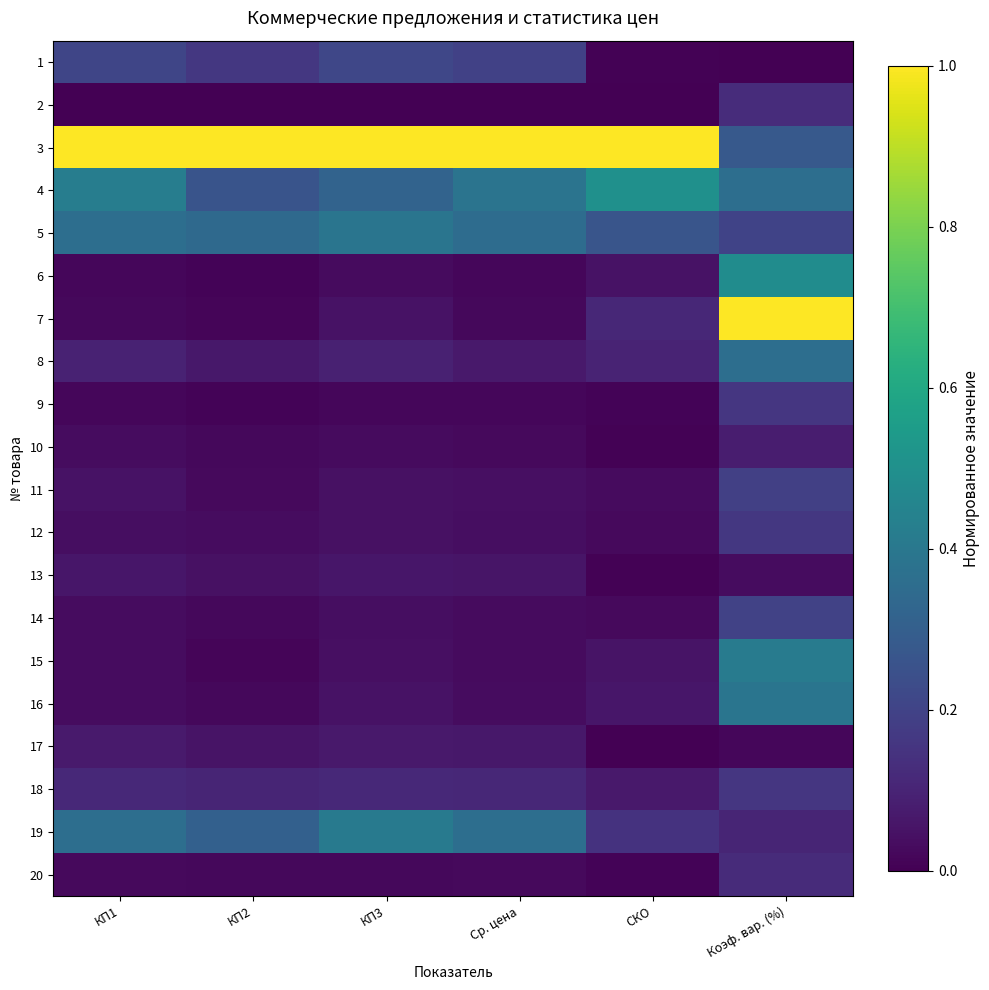

Between СКО and КП2, which is larger?

КП2